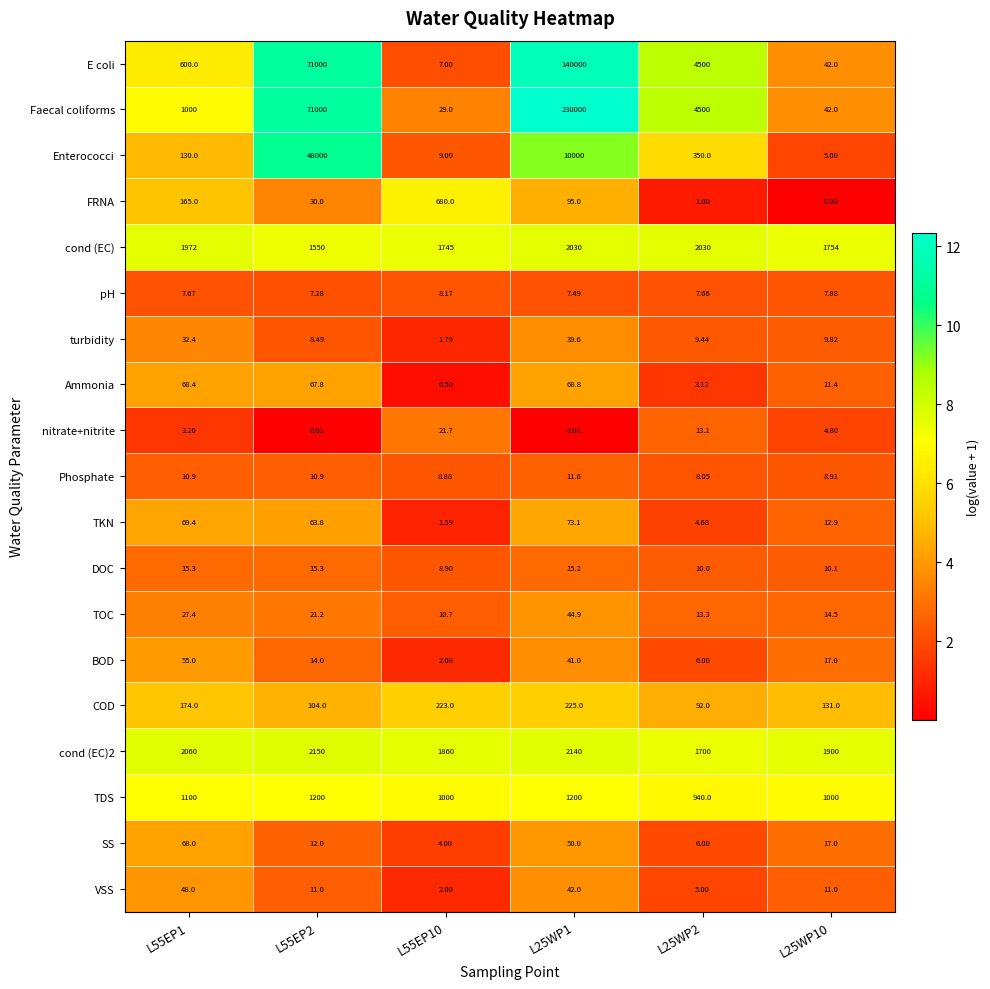

At which category is the sum across all series the highest?

L25WP1